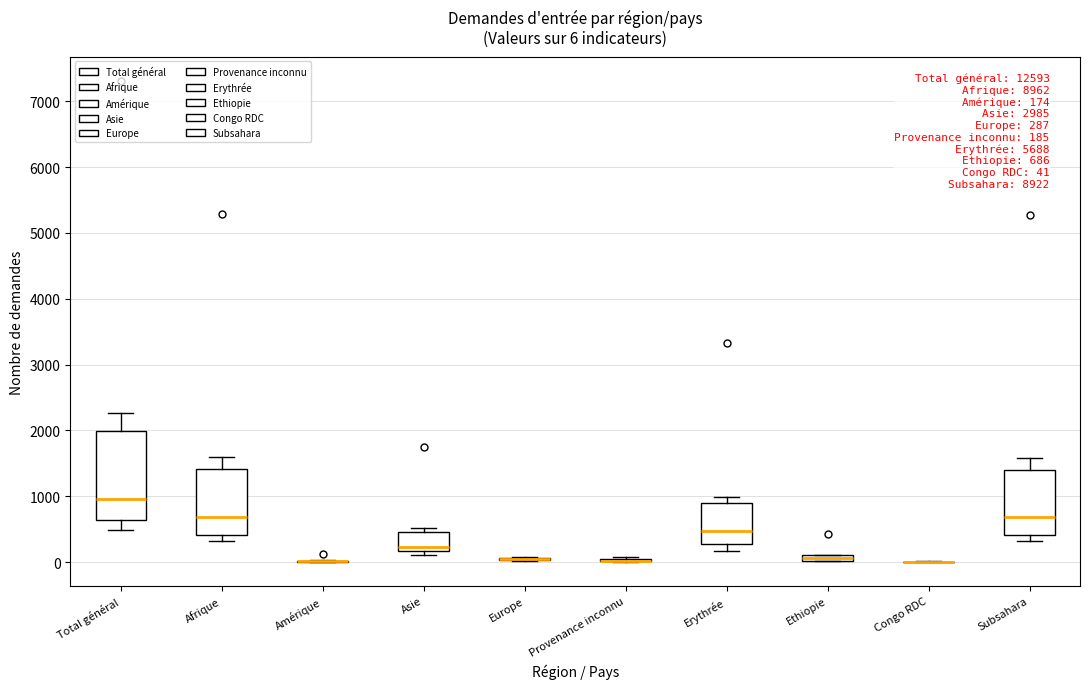

Which box is the tallest, from its lower edge to its upper edge?

Total général